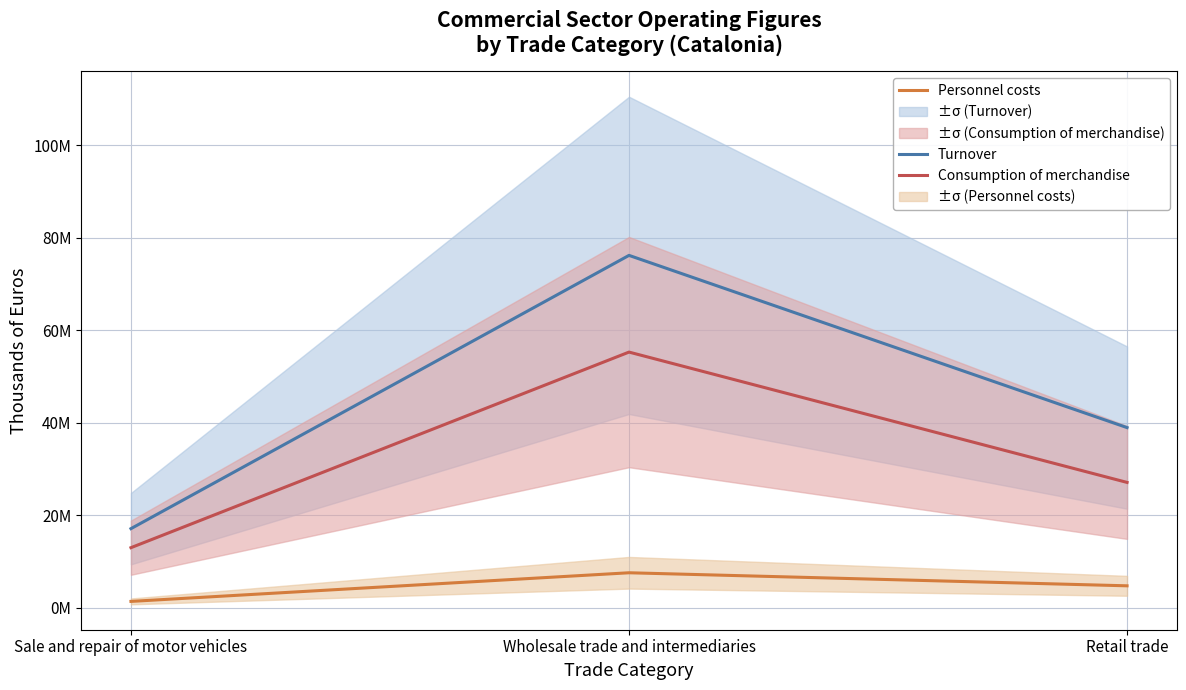

At which category does the chart reach its minimum across all series?

Sale and repair of motor vehicles